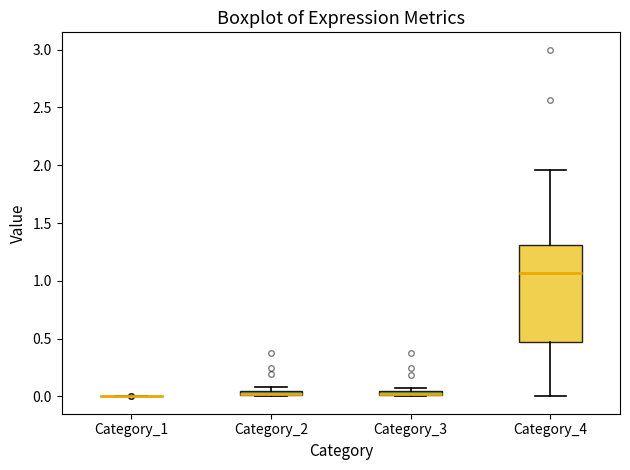

Which box is the tallest, from its lower edge to its upper edge?

Category_4